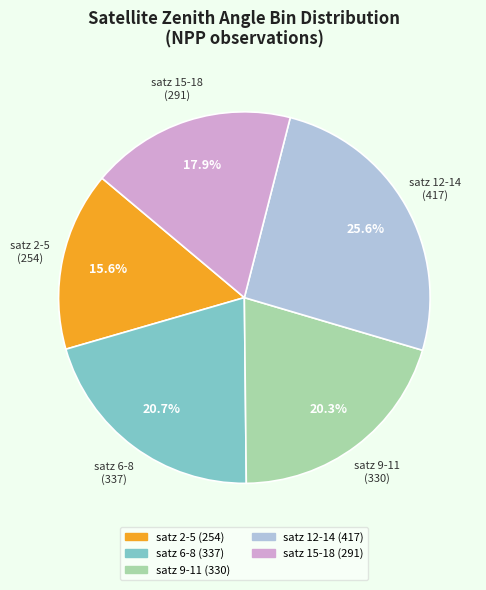

Does any single category account for the majority?

No